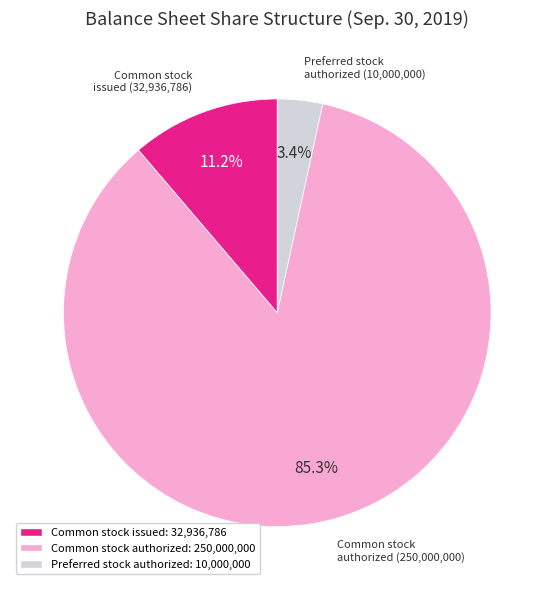

Is there a majority slice in this chart?

Yes